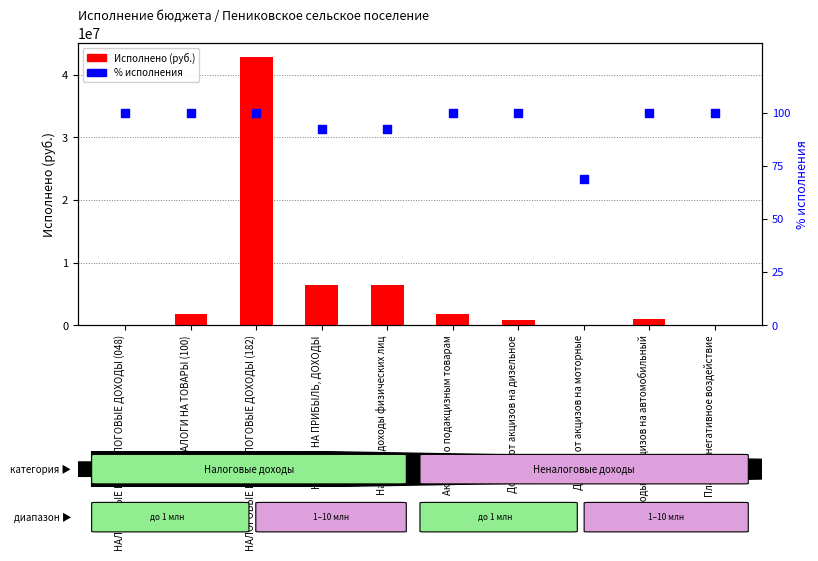

At which category is the sum across all series the highest?

НАЛОГОВЫЕ И НЕНАЛОГОВЫЕ ДОХОДЫ (182)